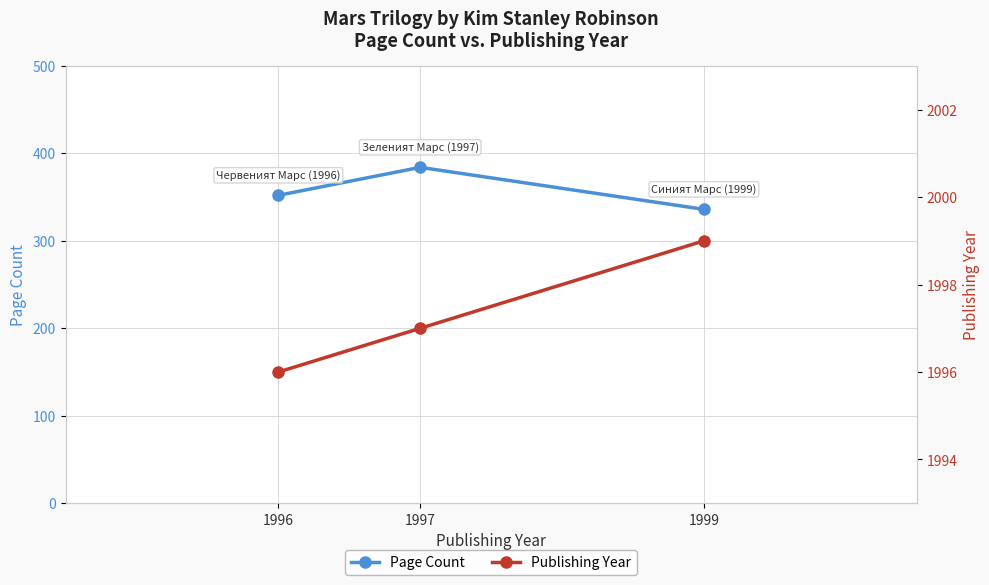

What is the approximate value of Publishing Year at 1996?

1996